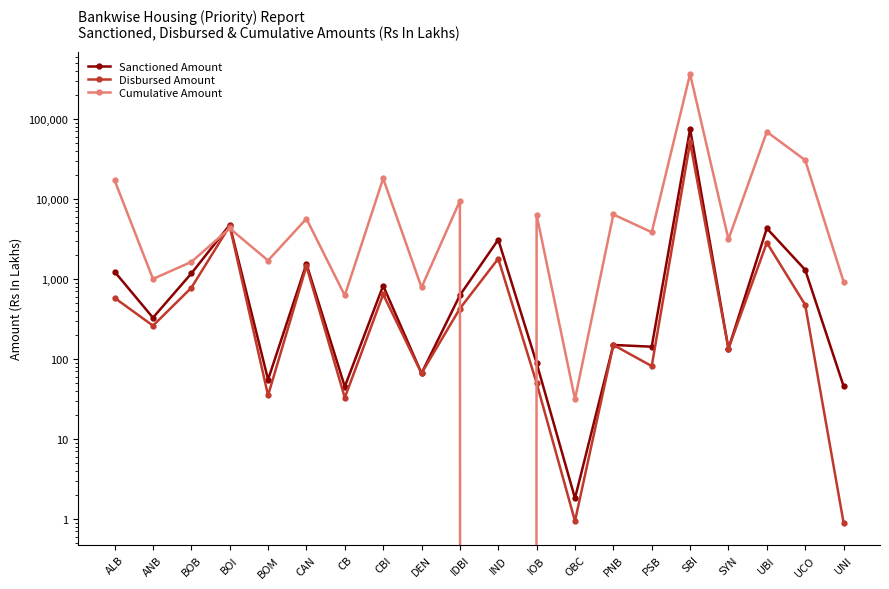

What position from the left is UNI?

20